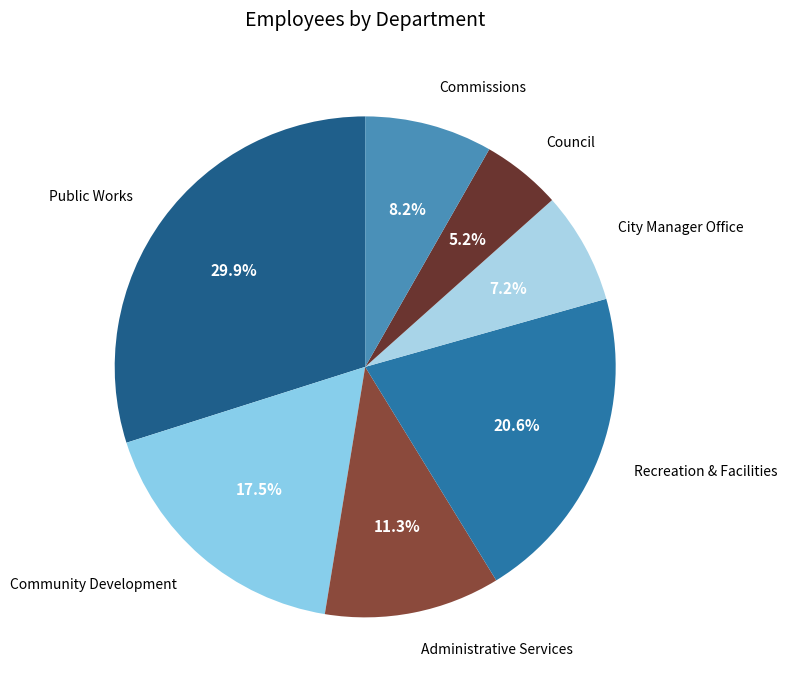

How many segments does this pie chart have?

7